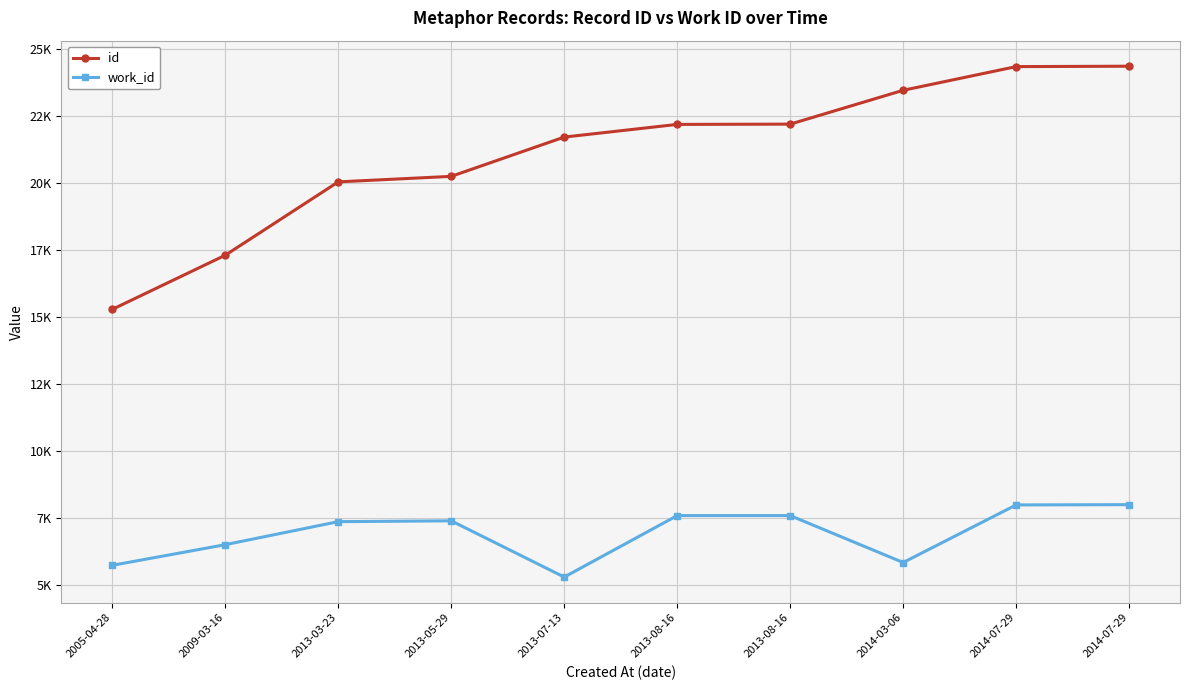

Does the chart have visible grid lines?

Yes